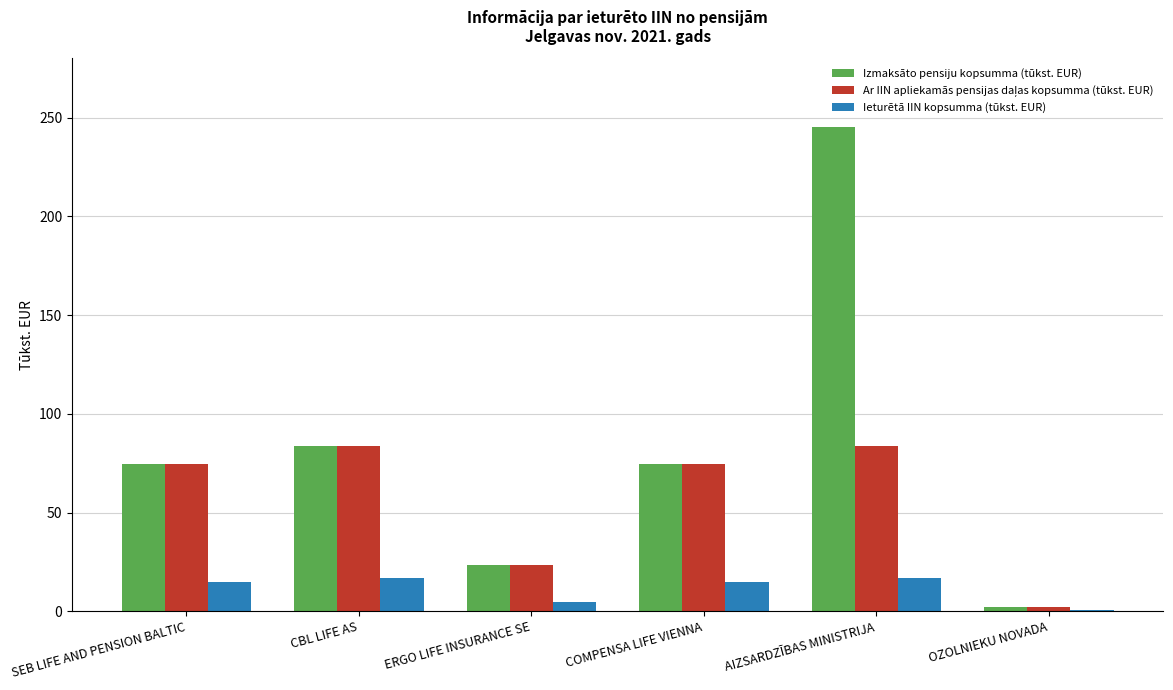

At which category is the sum across all series the highest?

AIZSARDZĪBAS MINISTRIJA